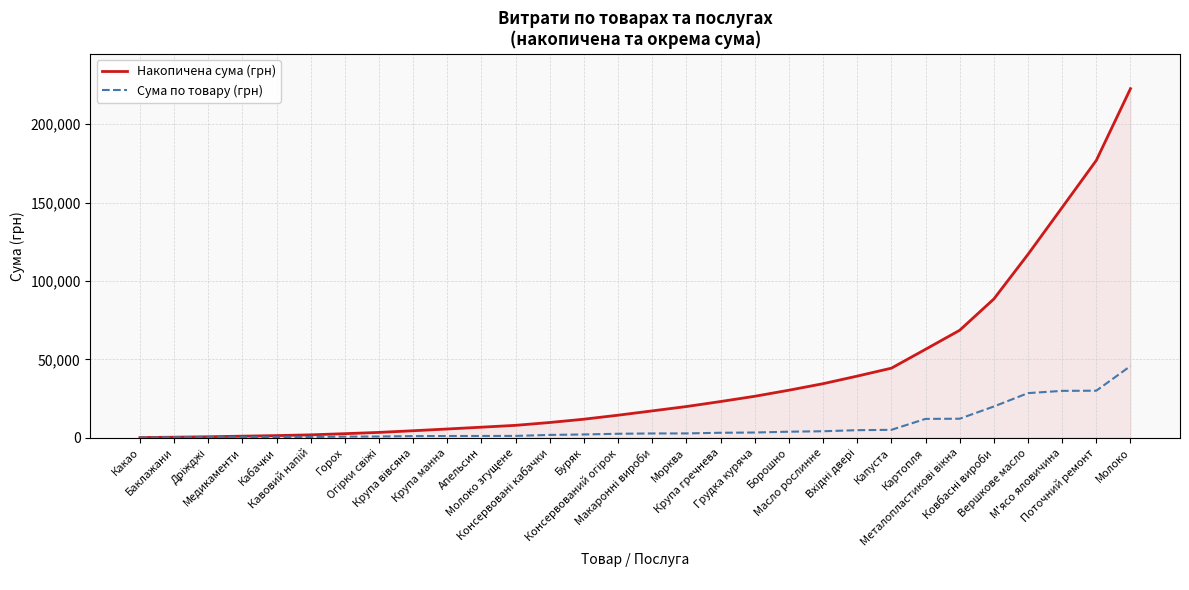

What is the highest value of the Сума по товару (грн) series?

45738.9